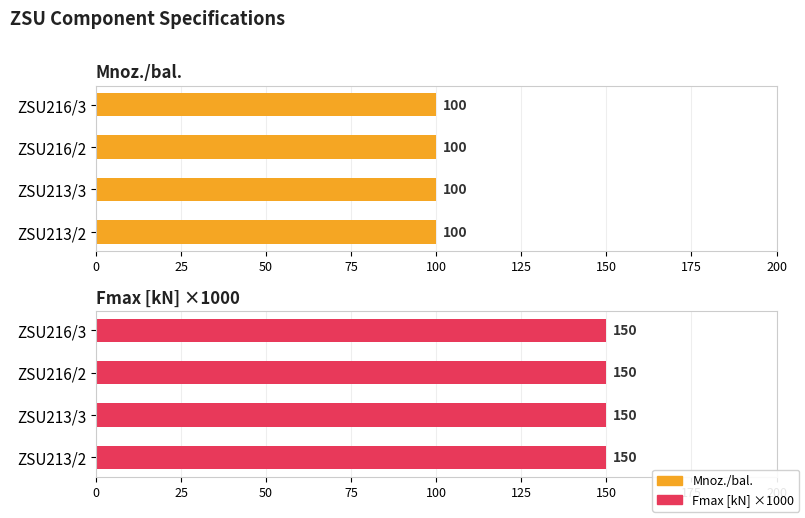

Is it true that Kat. cislo equals 240323.6 at ZSU213/2?

False